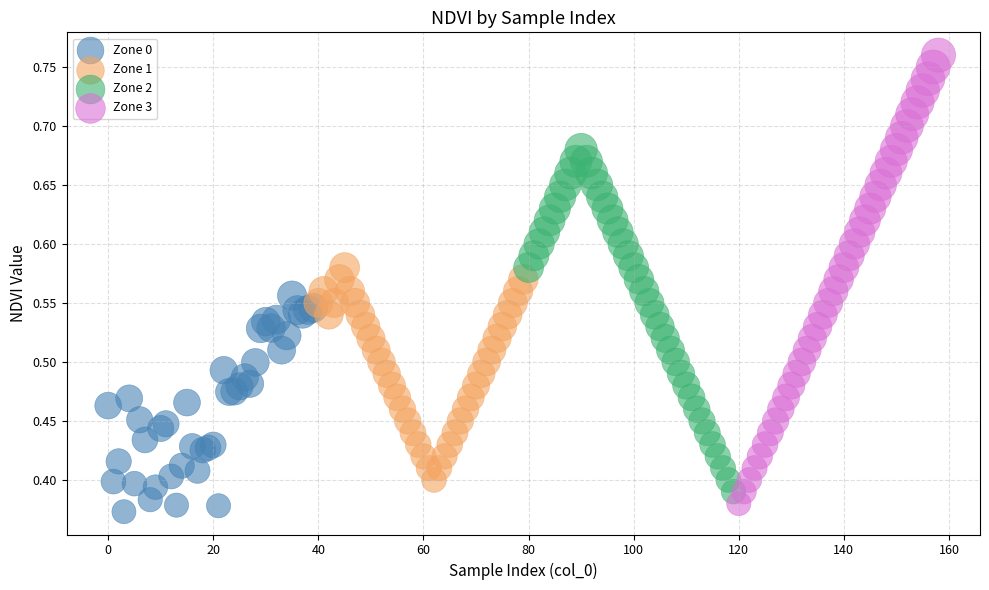

Which series reaches the maximum Y coordinate?

Zone 3